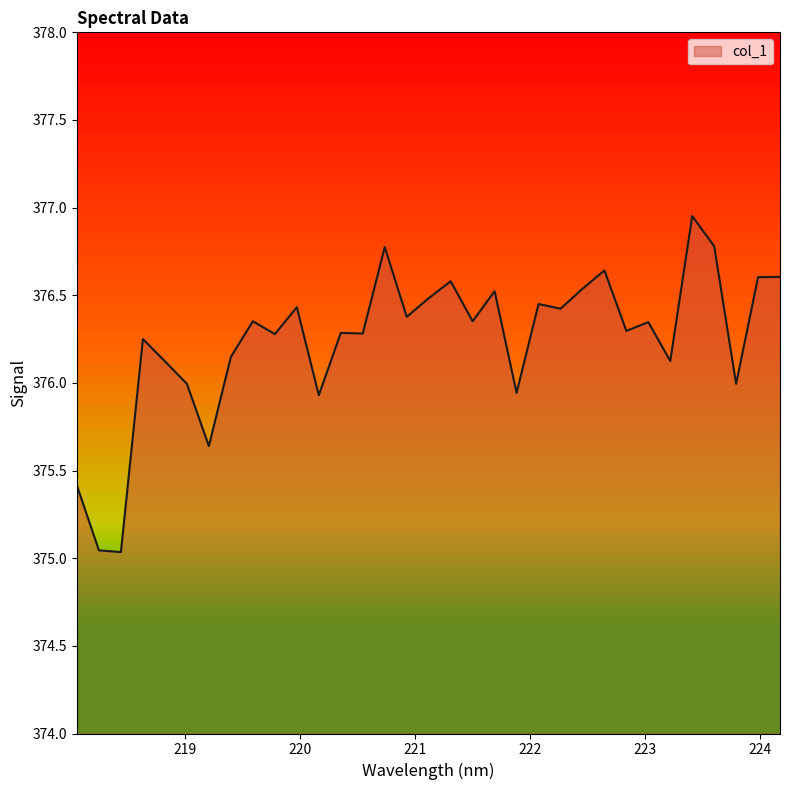

Read the value at 219.0156.

376.0